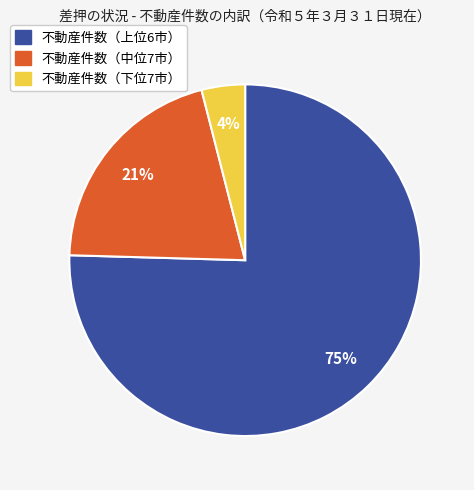

To the nearest percent, what is the average slice percentage?

33%